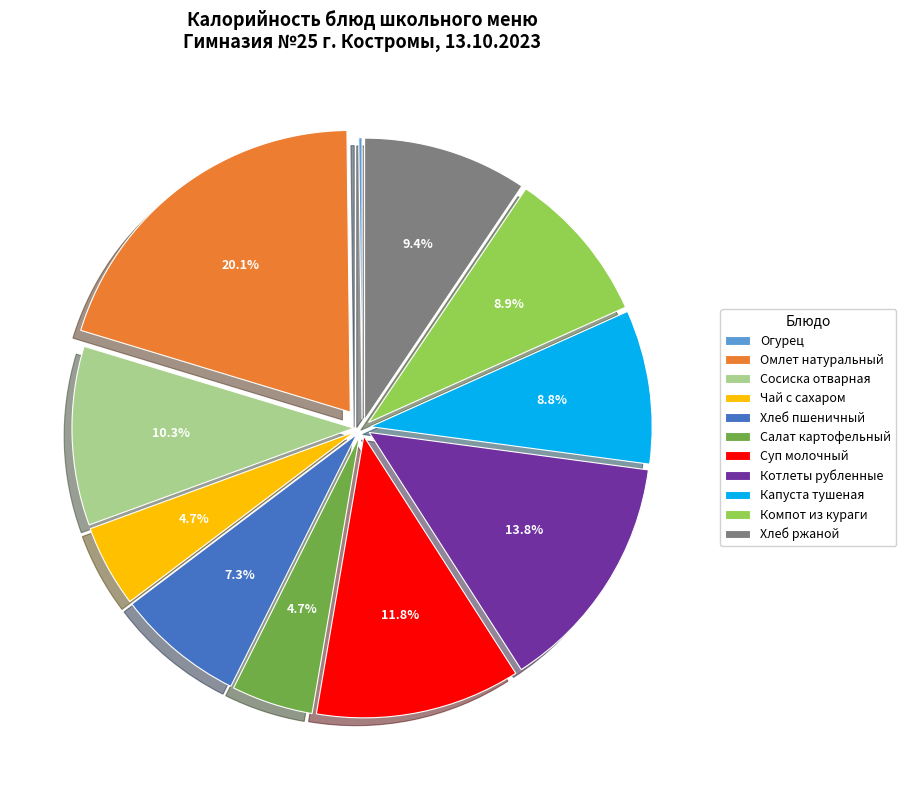

Which slice is the largest?

Омлет натуральный